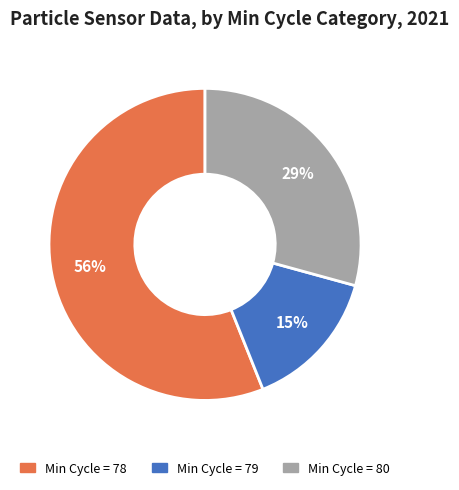

Is there a majority slice in this chart?

Yes